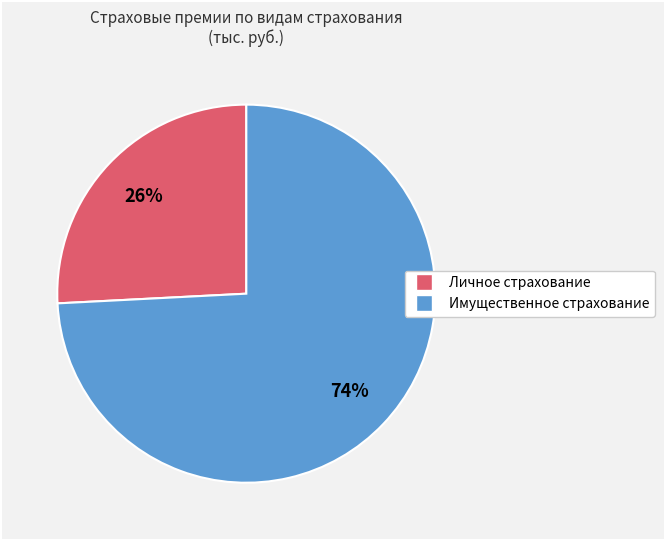

Does Имущественное страхование represent more than half of the total?

Yes